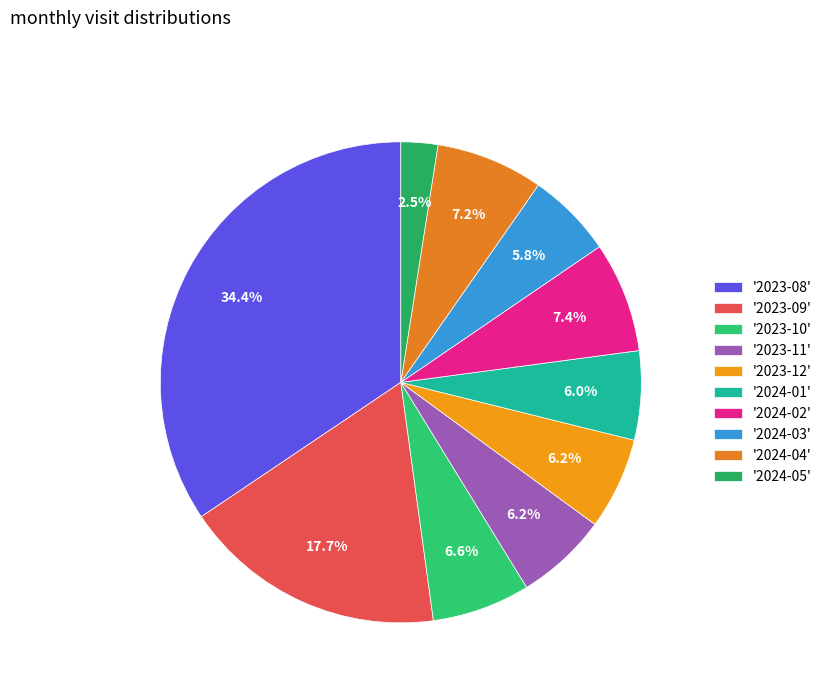

To the nearest percent, what is the difference between the largest and smallest slice percentages?

32%